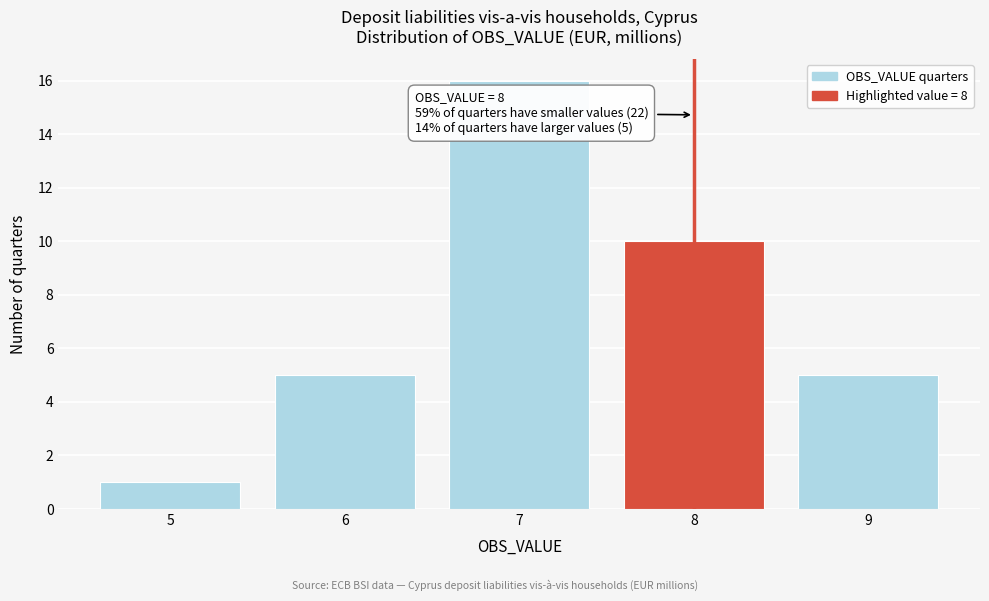

Reading left to right, what are all the values shown in this chart?

1	5	16	10	5